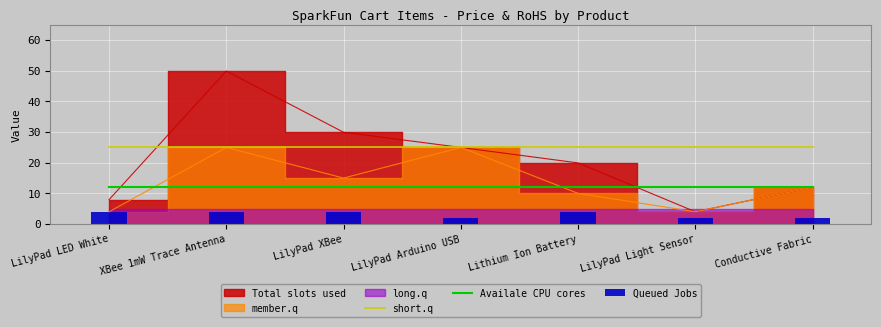

True or false: short.q and Availale CPU cores cross at least once.

False